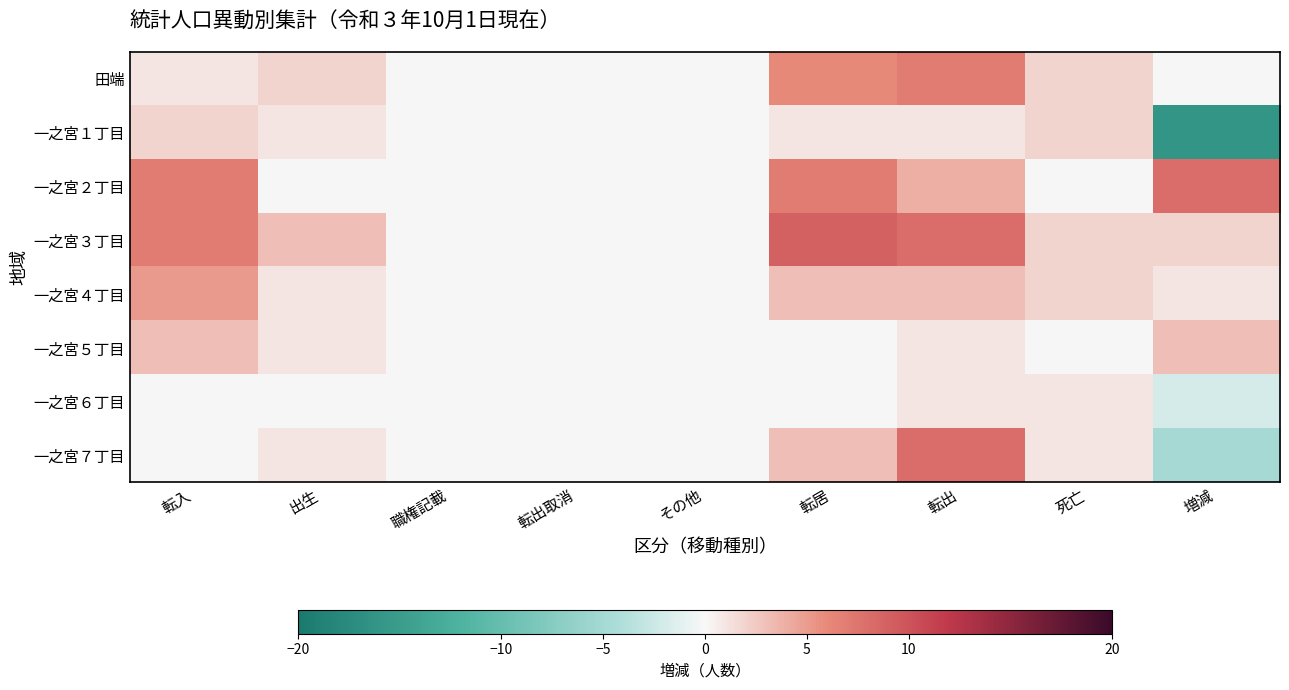

At which category does the chart reach its peak across all series?

転居